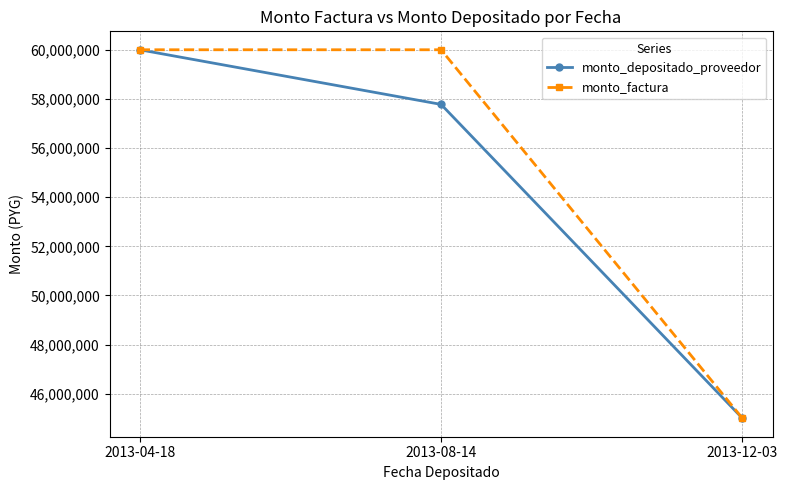

The value of monto_factura at 2013-12-03 is 79386311. True or false?

False